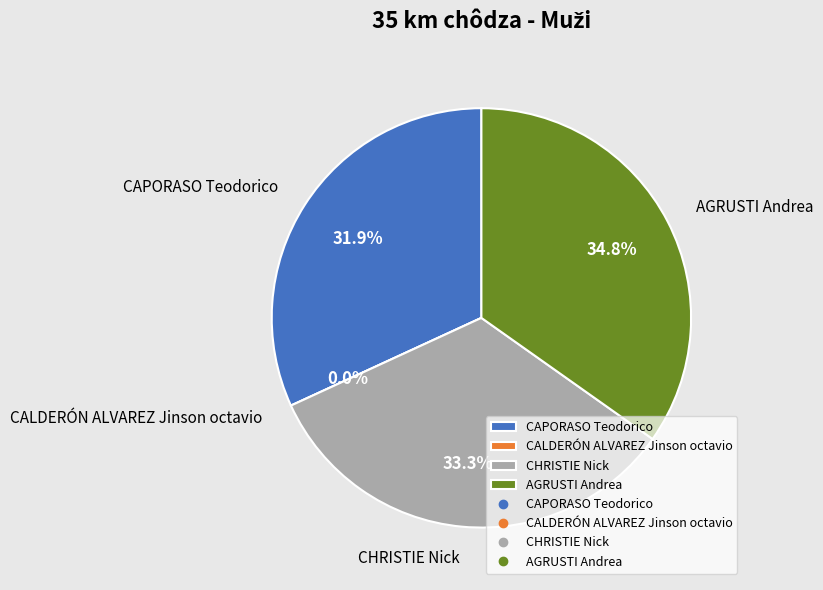

Is there any slice that represents more than half of the pie?

No